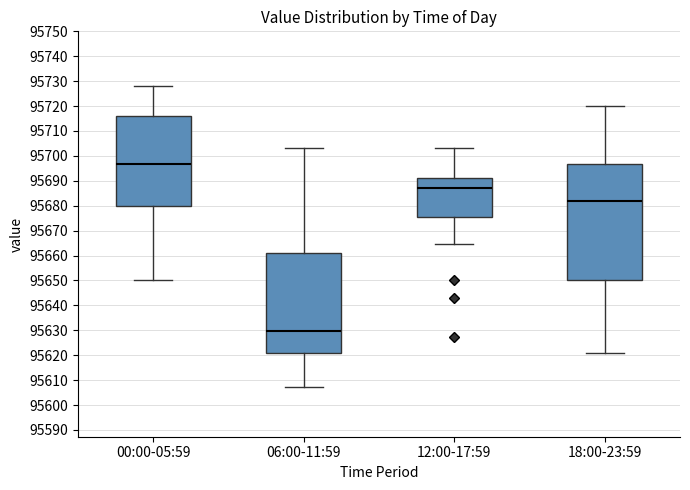

Reading left to right, read every box against the y-axis: the position of its median line, the range the box covers, and the ends of its whiskers. The values are not printed on the chart, so give them approximately, as read against the axis.

00:00-05:59: median 95697, box 95680 to 95716, whiskers 95650 to 95728
06:00-11:59: median 95630, box 95621 to 95661, whiskers 95607 to 95703
12:00-17:59: median 95687, box 95676 to 95691, whiskers 95665 to 95703
18:00-23:59: median 95682, box 95650 to 95697, whiskers 95621 to 95720